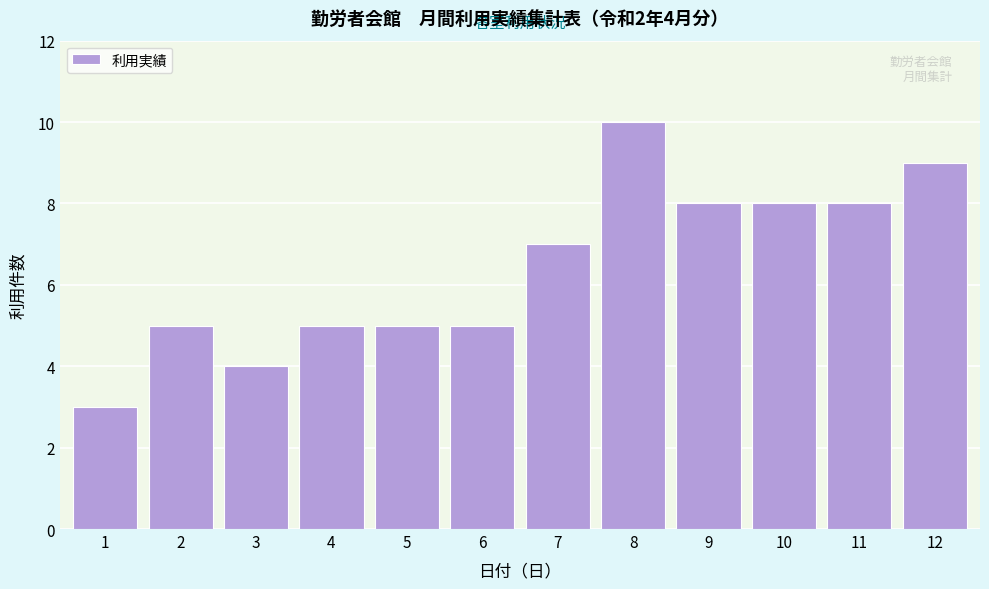

Reading left to right, what are all the values shown in this chart?

1=3	2=5	3=4	4=5	5=5	6=5	7=7	8=10	9=8	10=8	11=8	12=9